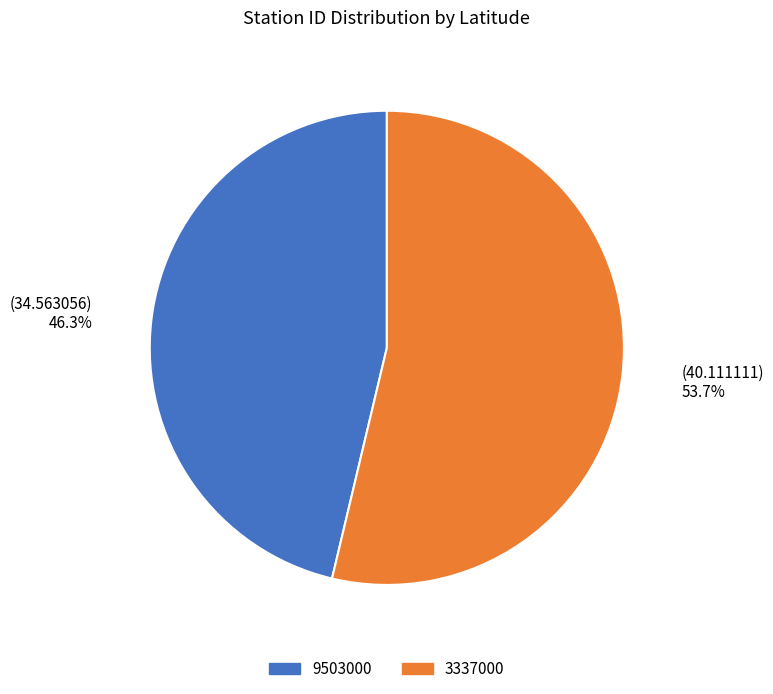

Between 9503000 and 3337000, which is larger?

3337000